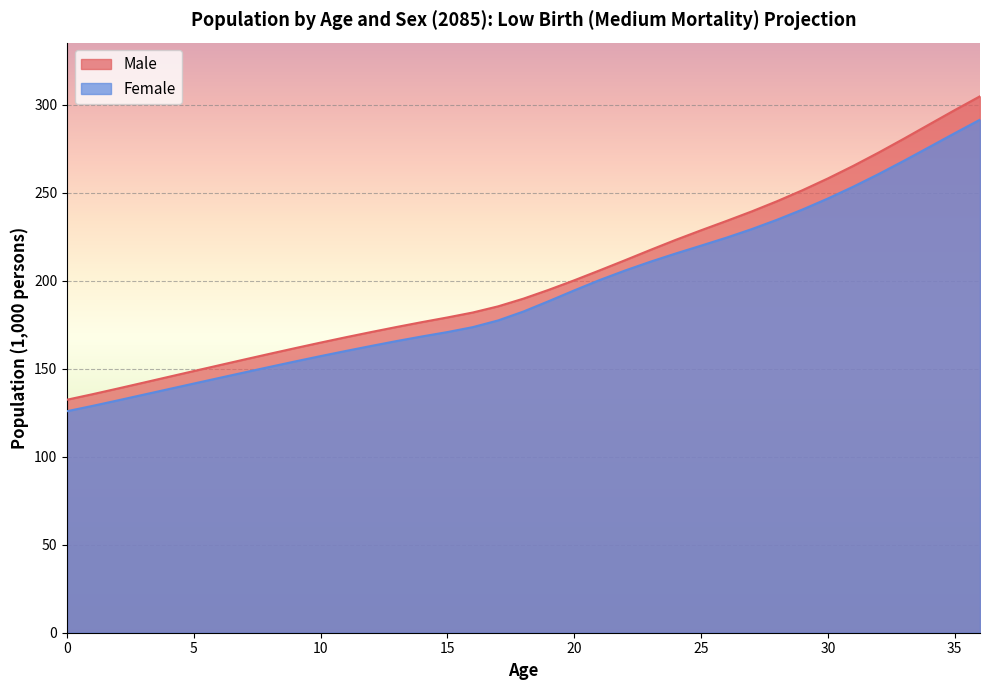

Read the Female value at 20.

194.6